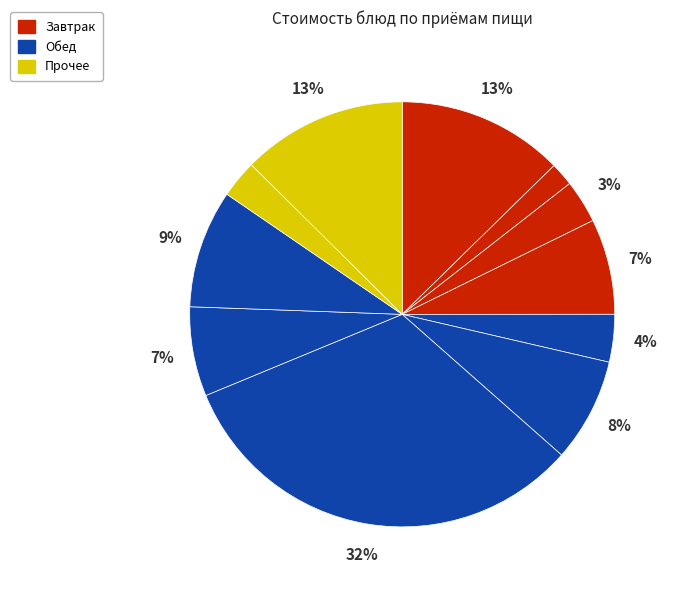

How many segments does this pie chart have?

11